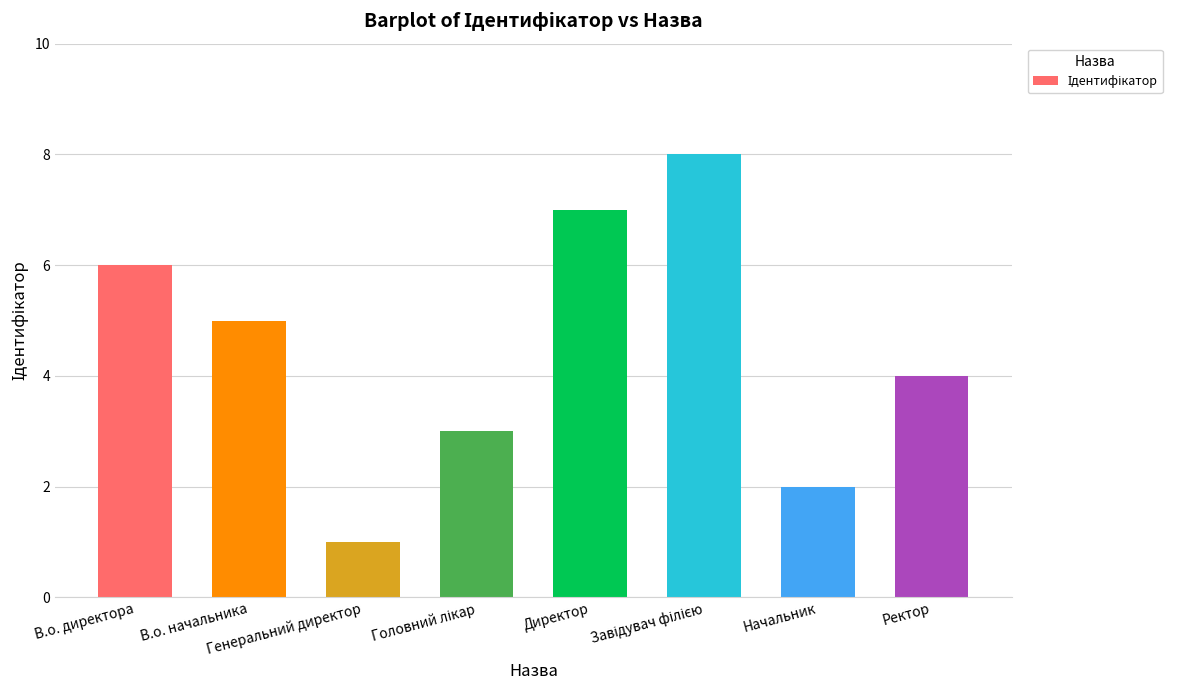

What is the maximum value shown in the chart?

8